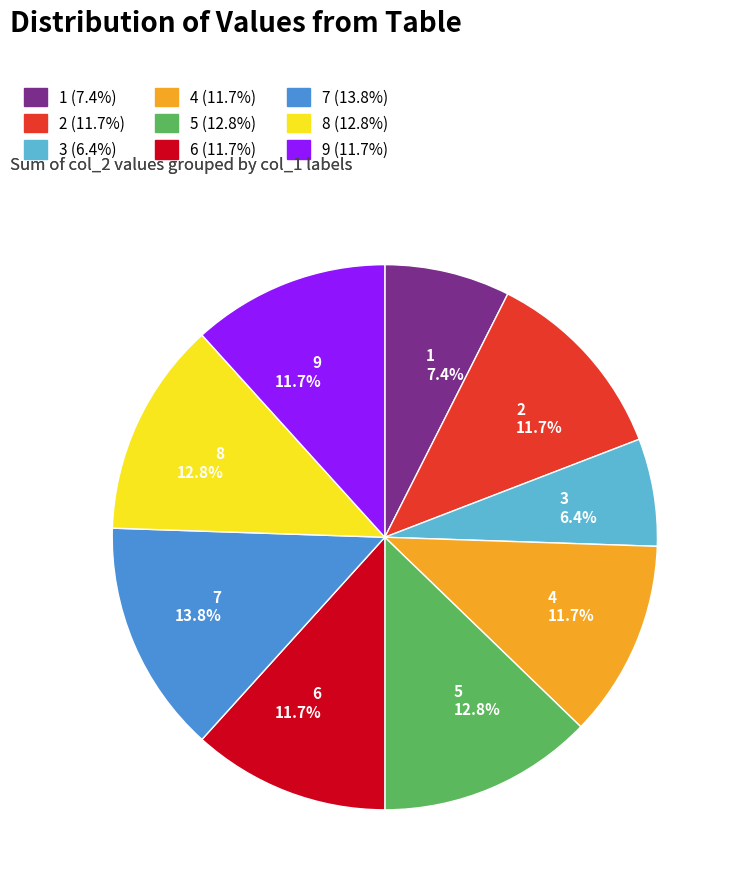

To the nearest percent, what is the difference between the 1 and 8 slice percentages?

5%